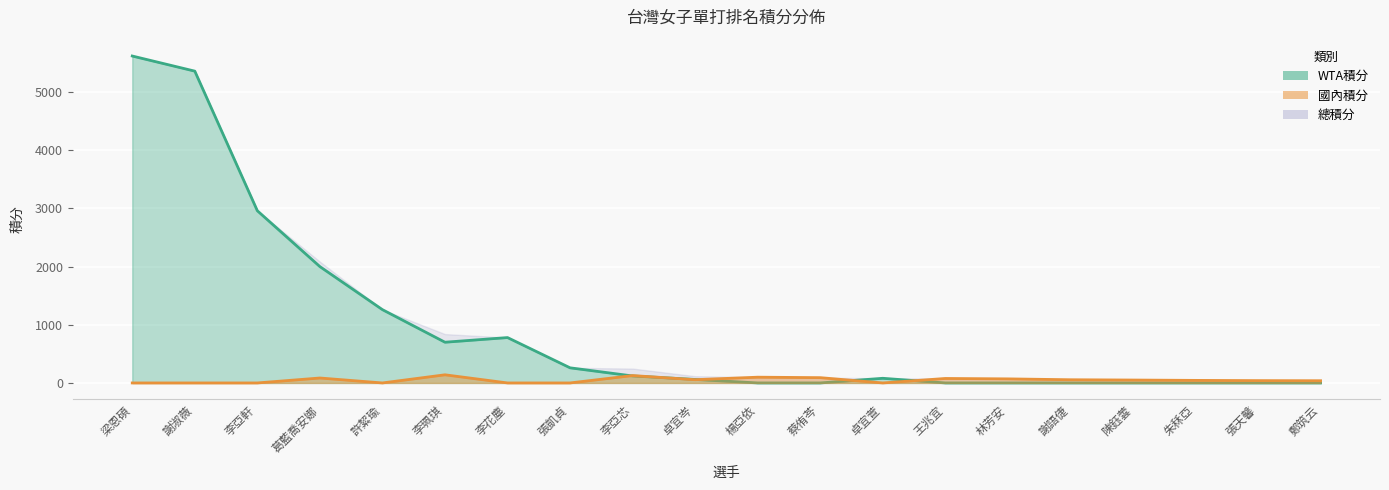

Which series has the widest spread of values?

WTA積分